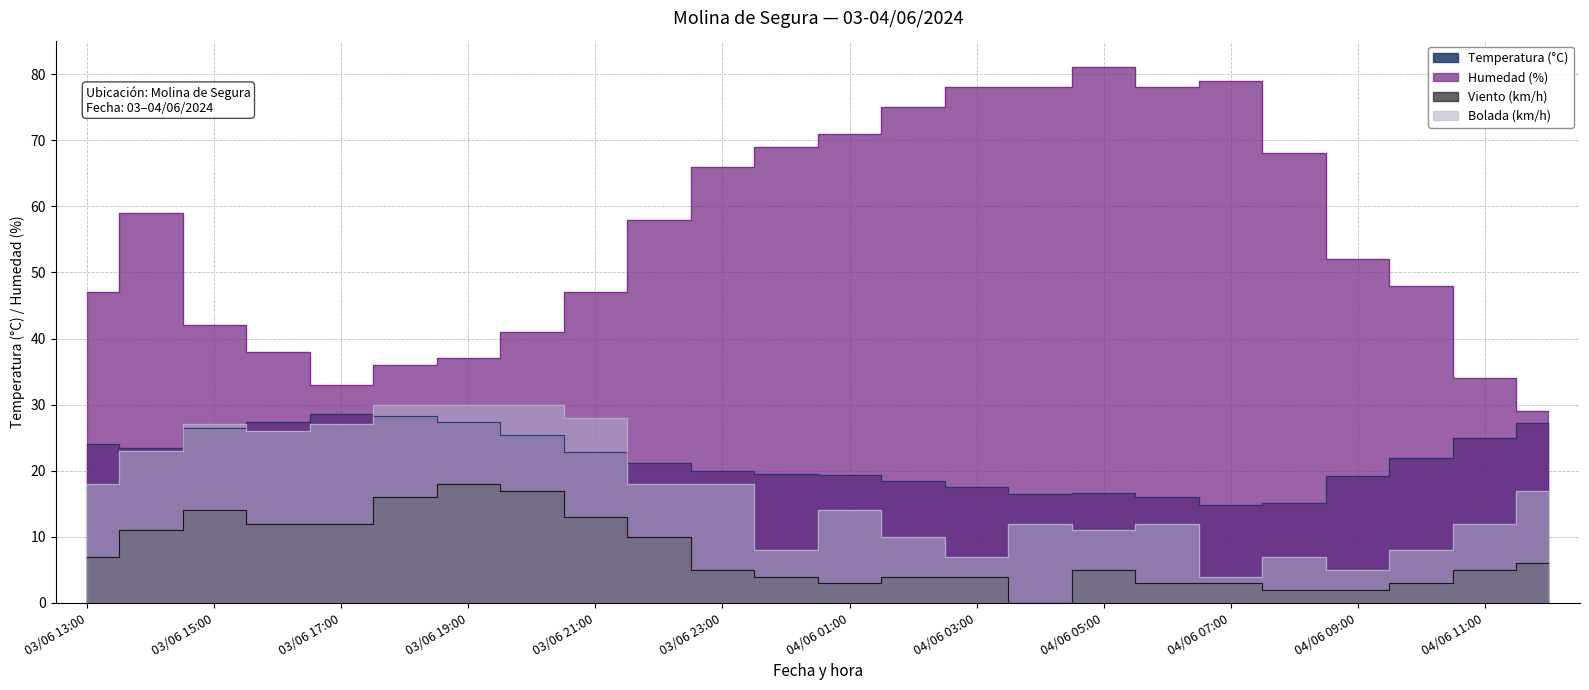

Is the value of Bolada (km/h) at 03/06 14:00 greater than the value of Temperatura (°C) at 03/06 15:00?

No